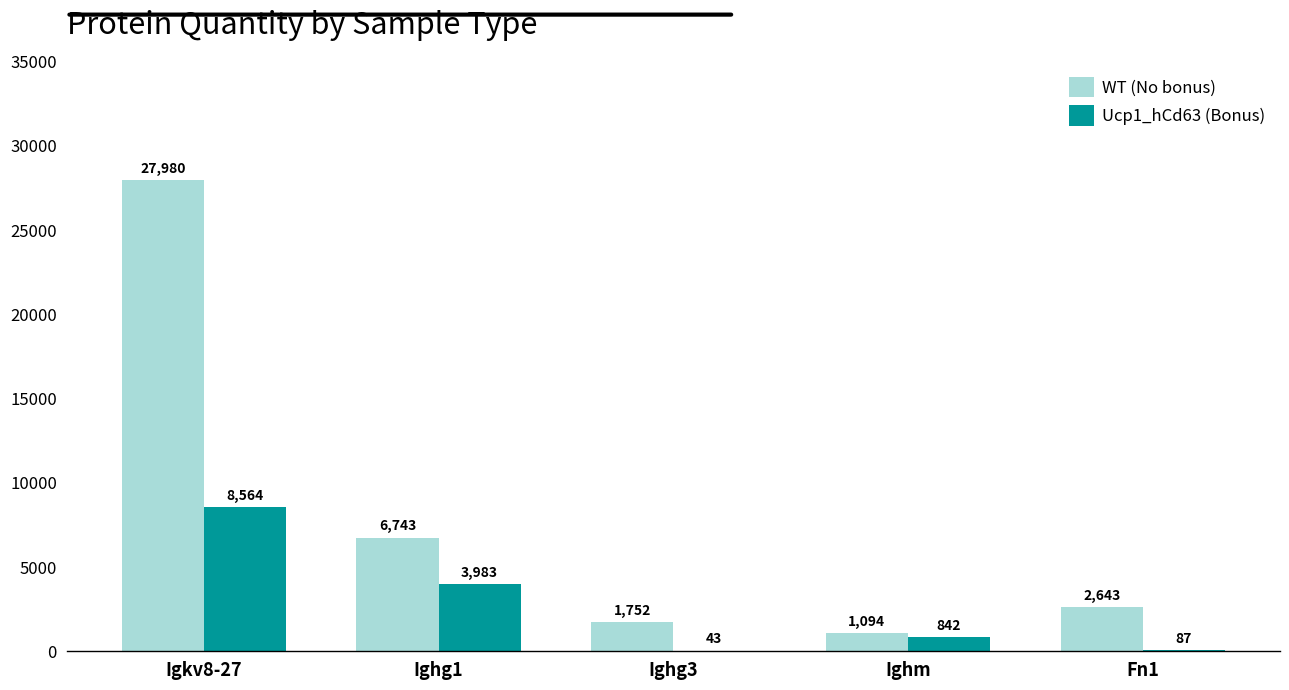

Which series has the largest total across all categories?

WT (No bonus)